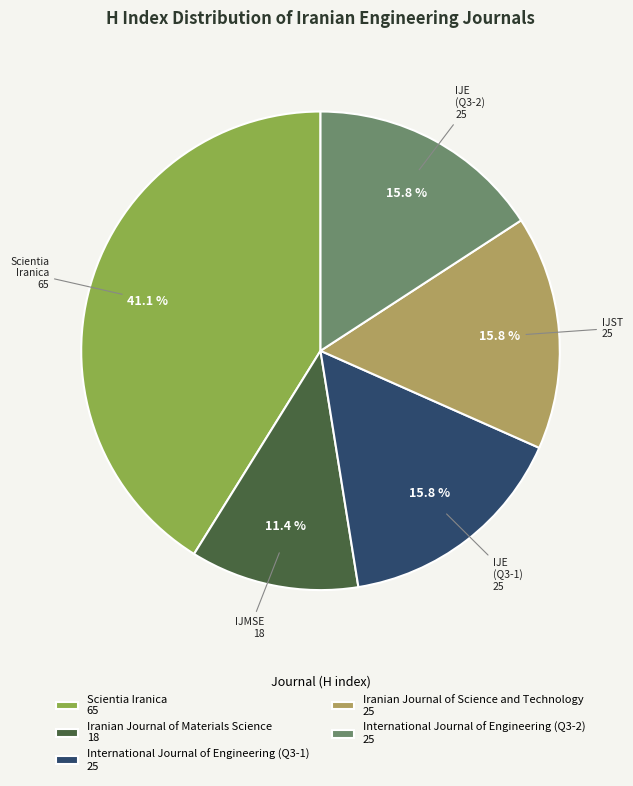

To the nearest percent, what percentage of the pie is Iranian Journal of Science and Technology?

16%